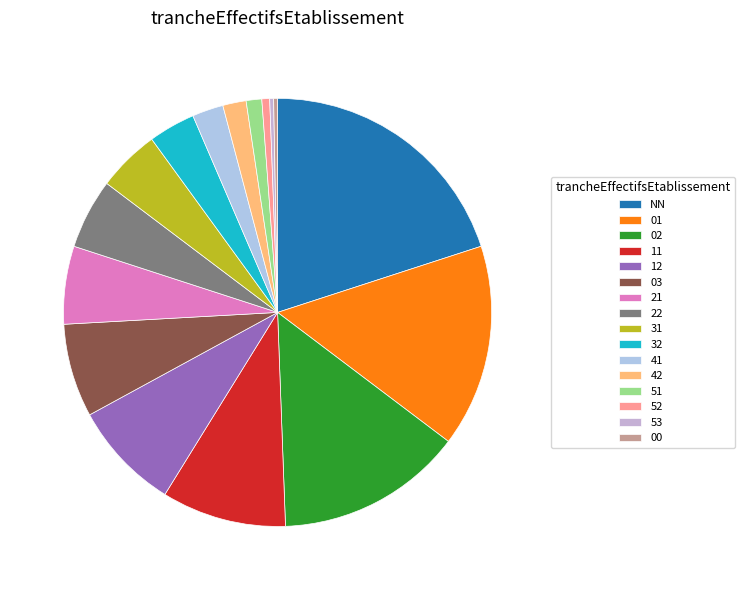

Approximately how many times larger is the value at 21 compared to 51?

5.0